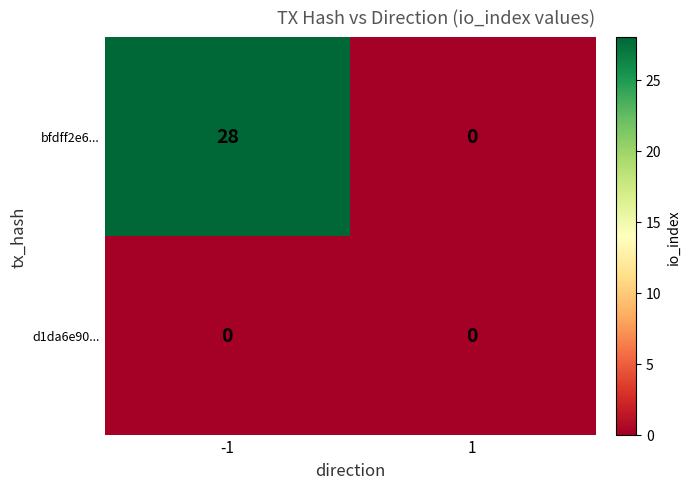

What is the approximate value of bfdff2e6... at -1?

28